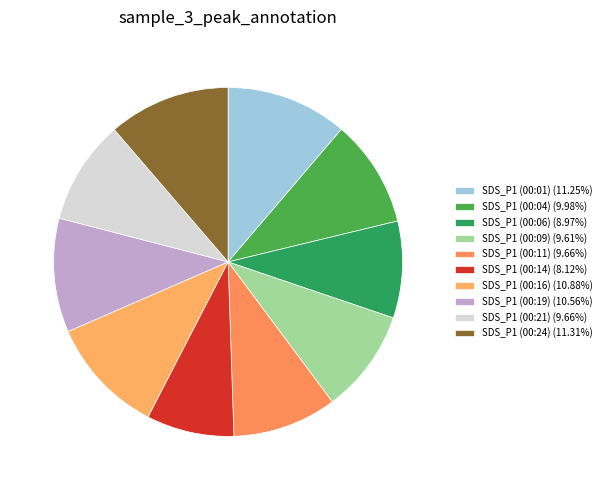

True or false: SDS_P1 (00:06) accounts for 2% of the total.

False